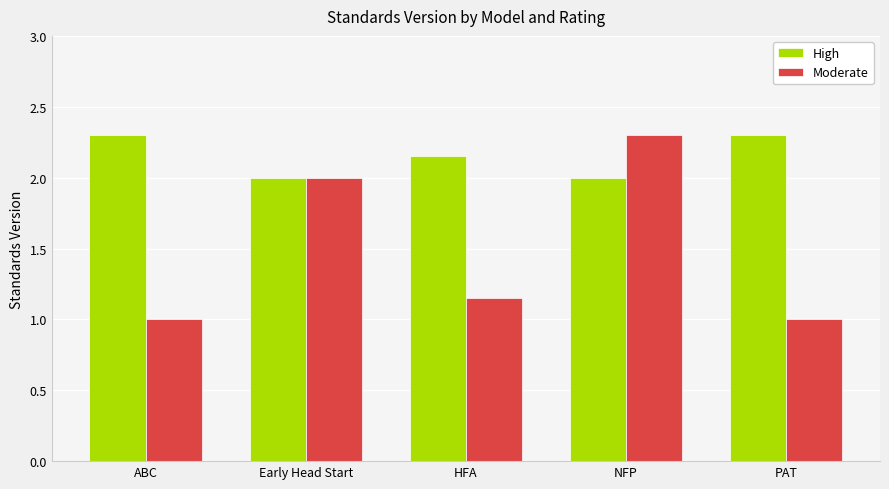

What is the spread (max minus min) of values at ABC?

1.3